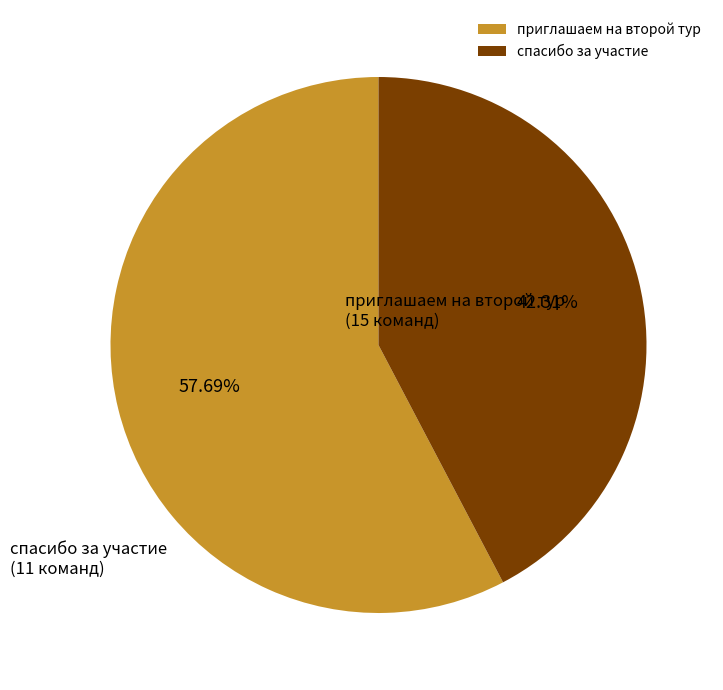

Do спасибо за участие and приглашаем на второй тур together represent more than half of the pie?

Yes